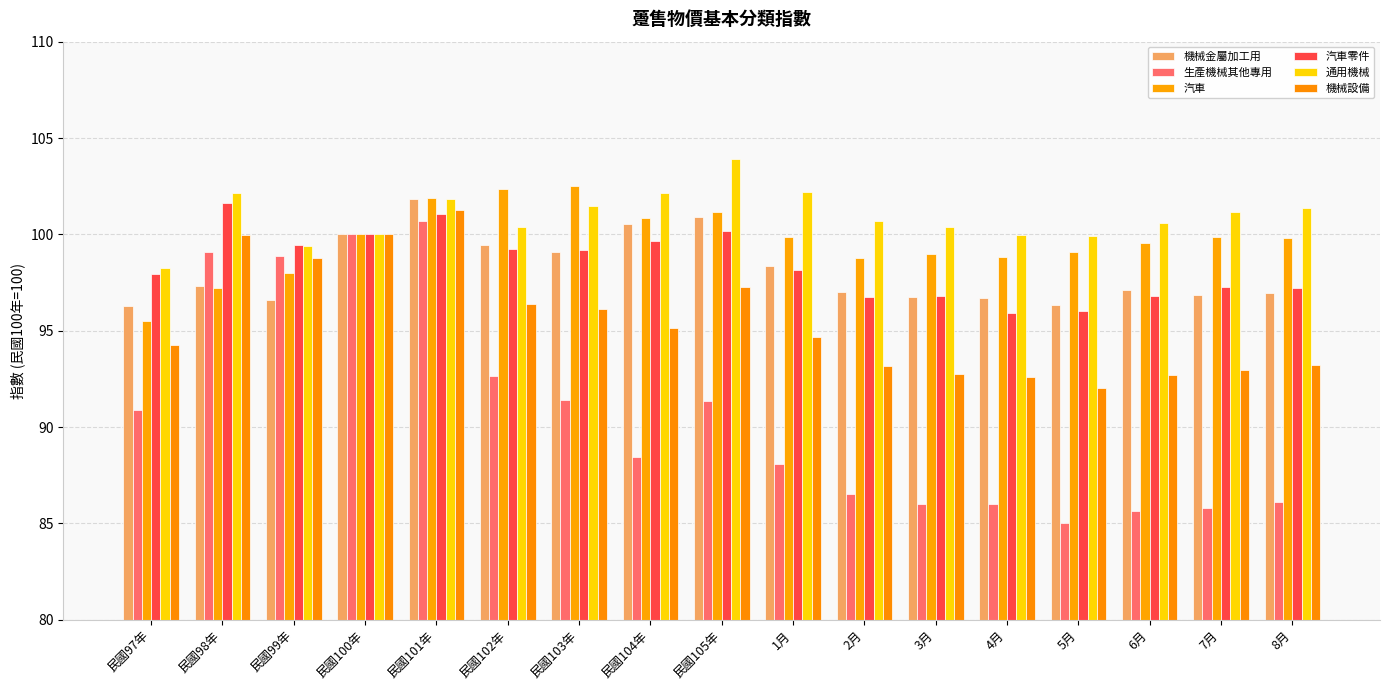

At which label is 汽車 closest to 99?

3月